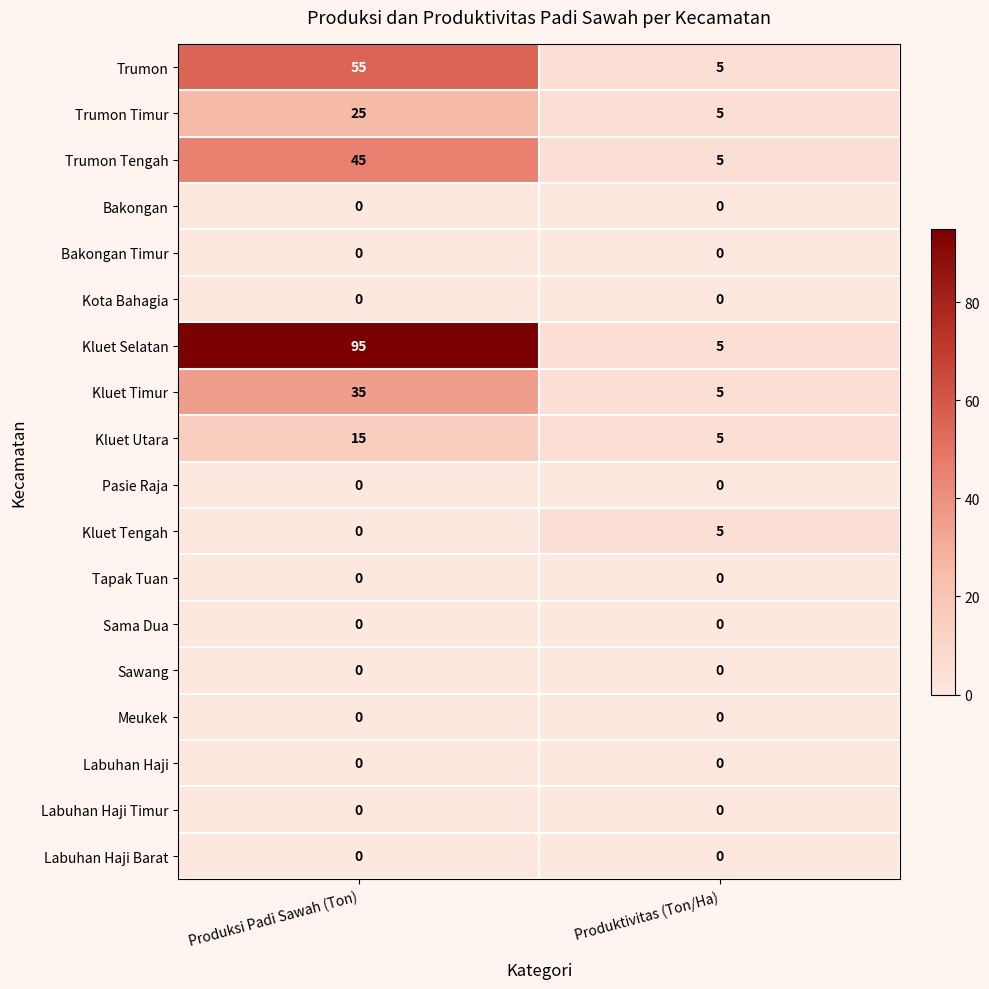

What is the average value of the Trumon Tengah series?

25